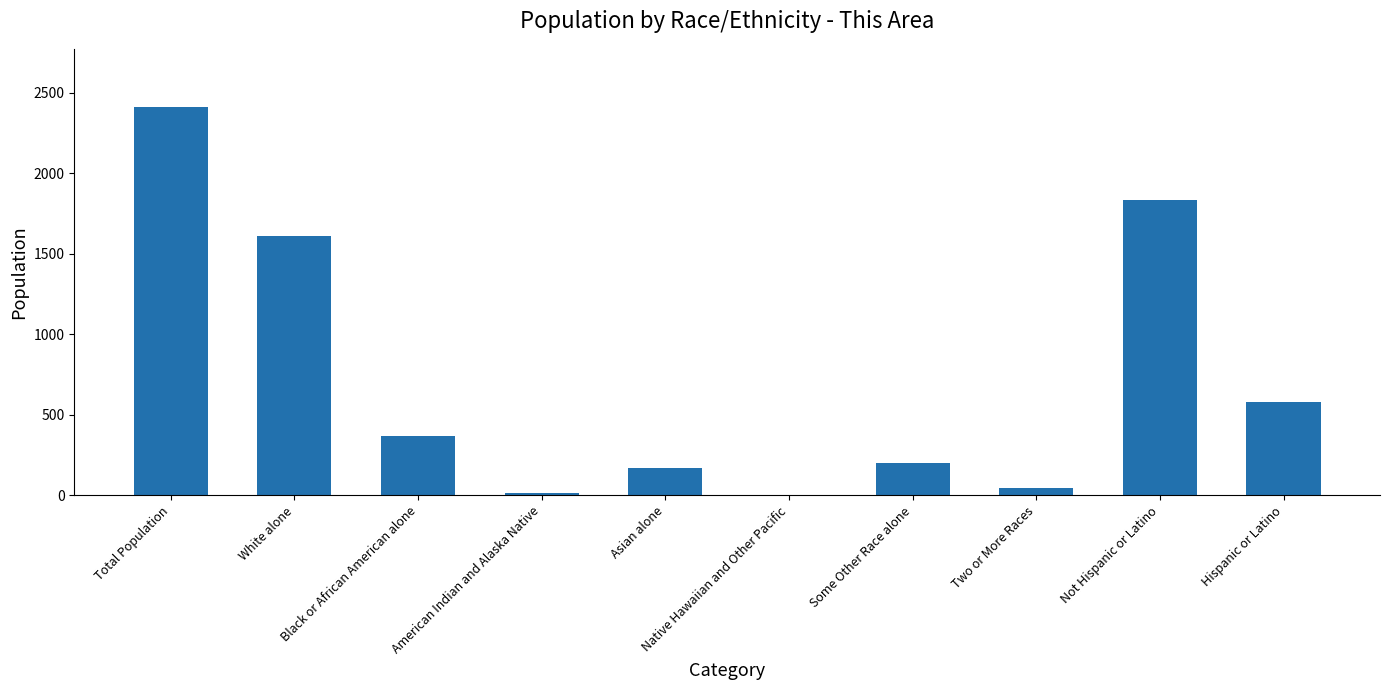

Are the bars horizontal?

No